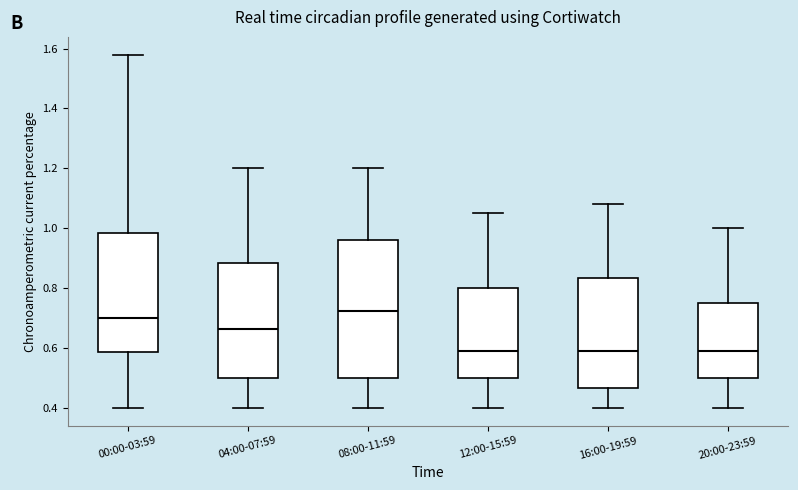

Reading left to right, read every box against the y-axis: the position of its median line, the range the box covers, and the ends of its whiskers. The values are not printed on the chart, so give them approximately, as read against the axis.

00:00-03:59: median 0.70, box 0.58 to 0.98, whiskers 0.40 to 1.58
04:00-07:59: median 0.66, box 0.50 to 0.88, whiskers 0.40 to 1.20
08:00-11:59: median 0.72, box 0.50 to 0.96, whiskers 0.40 to 1.20
12:00-15:59: median 0.60, box 0.50 to 0.80, whiskers 0.40 to 1.06
16:00-19:59: median 0.60, box 0.46 to 0.84, whiskers 0.40 to 1.08
20:00-23:59: median 0.60, box 0.50 to 0.76, whiskers 0.40 to 1.00